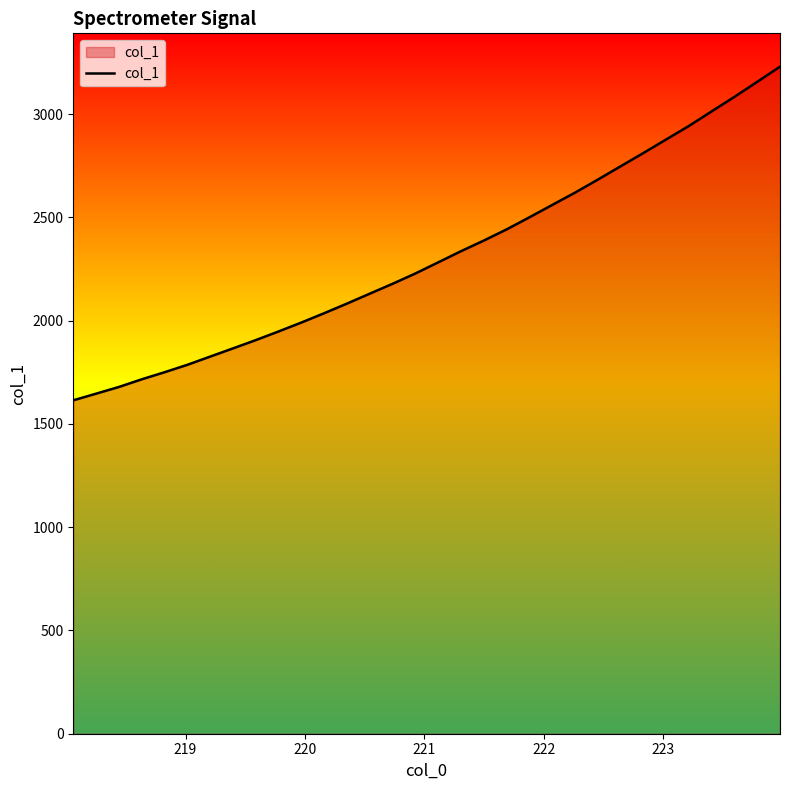

What is the greatest value displayed?

3230.2